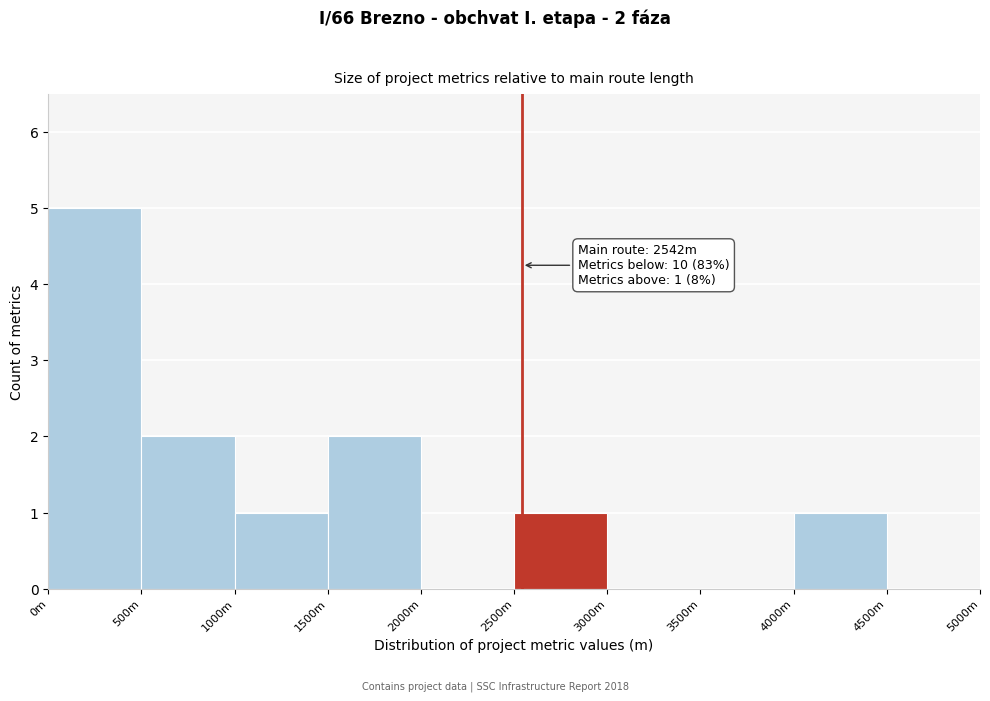

Reading left to right, transcribe all the data shown in this chart.

0m=5	500m=2	1000m=1	1500m=2	2000m=0	2500m=1	3000m=0	3500m=0	4000m=1	4500m=0